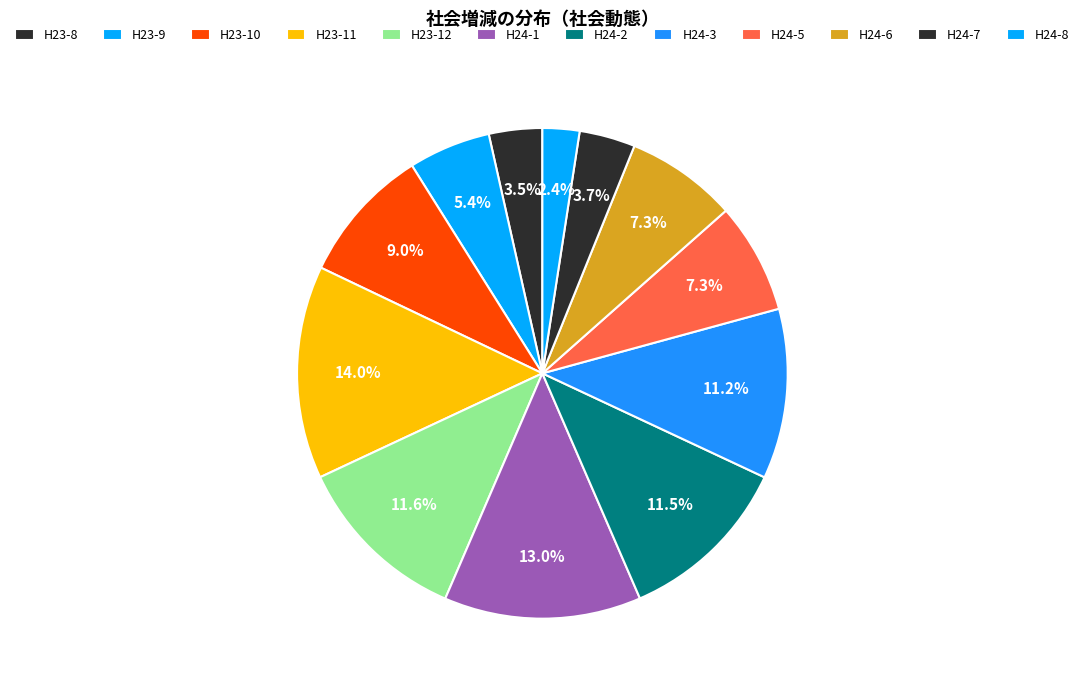

Is H24-5 the majority of the pie?

No